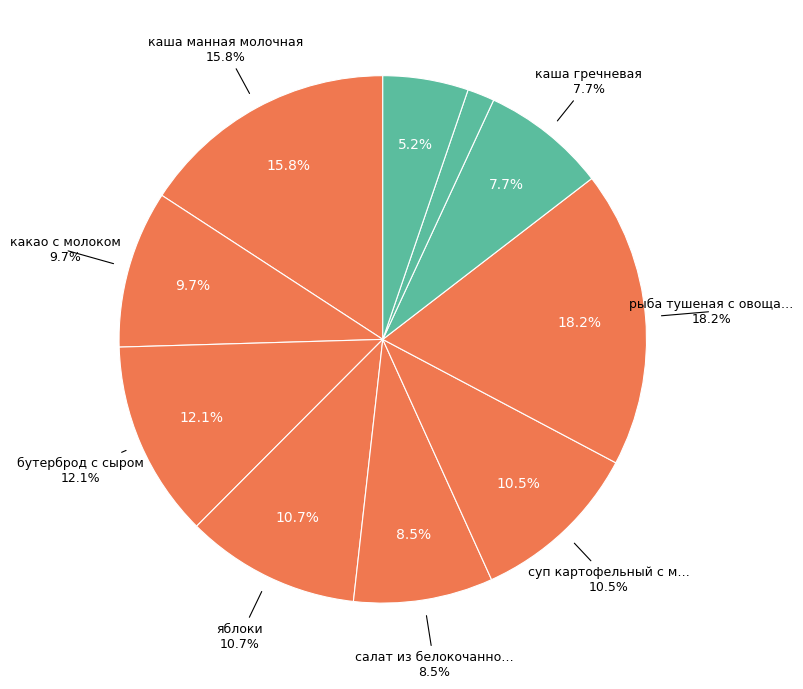

To the nearest percent, what portion does салат из белокочанной капусты represent?

9%